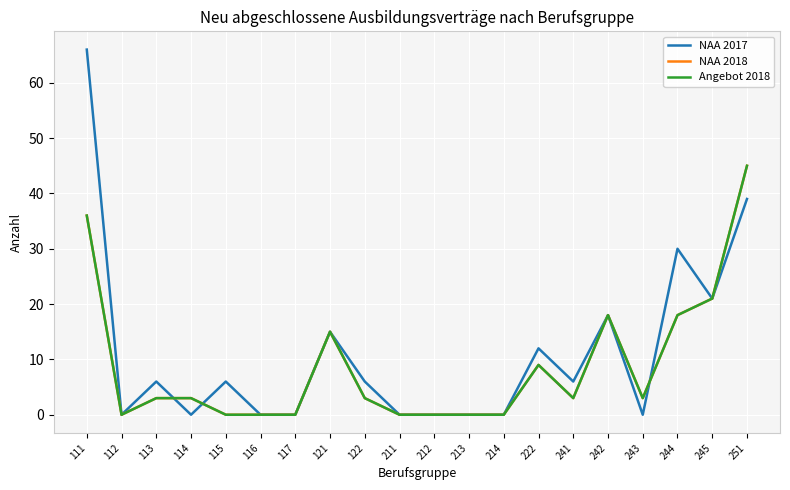

How many lines are shown in the chart?

3